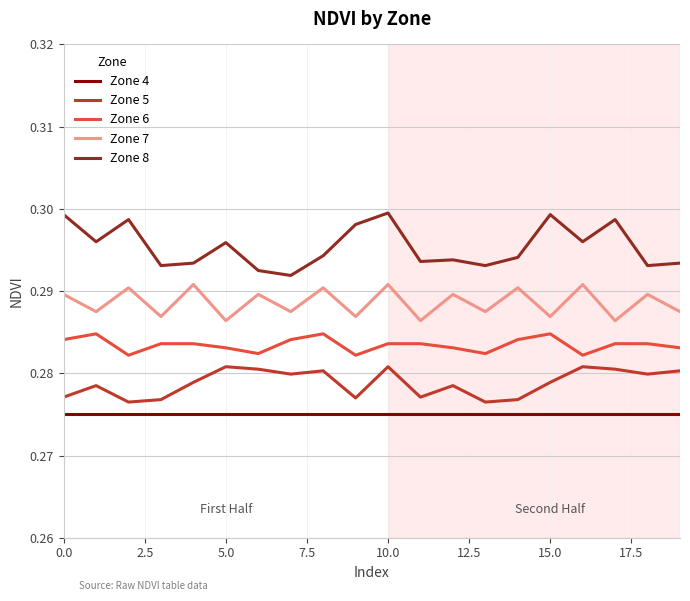

Rank the series by their maximum value, from lowest to highest.

Zone 4, Zone 5, Zone 6, Zone 7, Zone 8